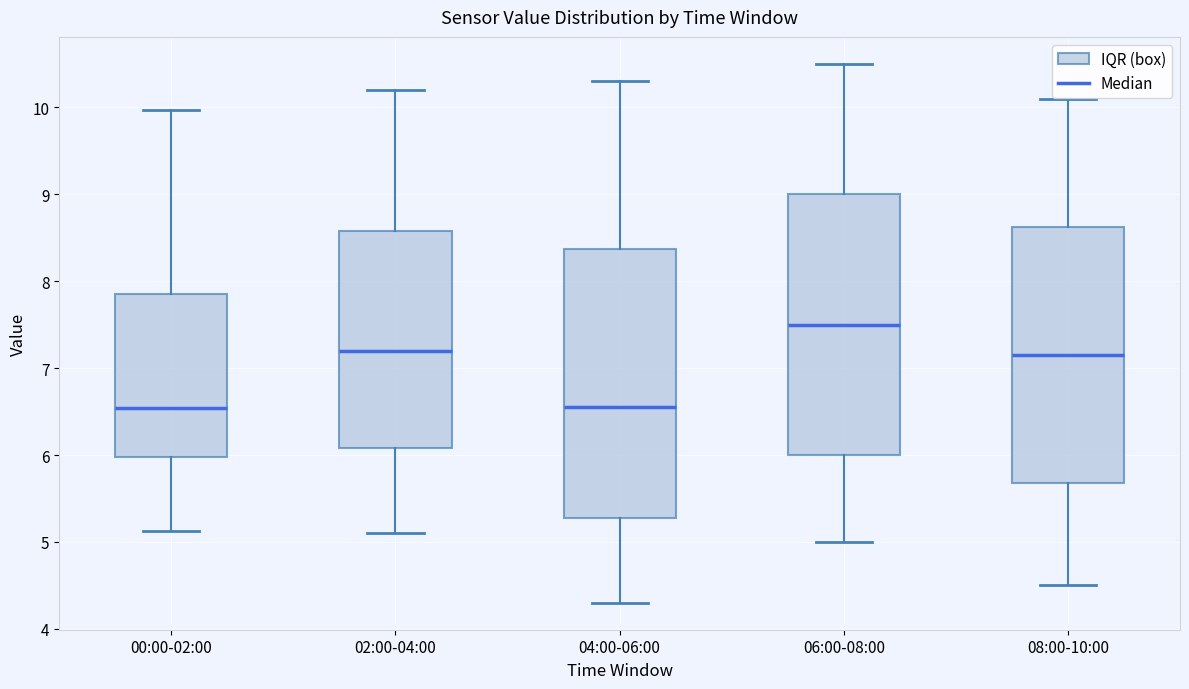

Reading left to right, transcribe this box plot: for each box, give where its median line is, the range the box spans, and where its two whiskers end, as read against the y-axis. The values are not printed on the chart, so give them approximately, as read against the axis.

00:00-02:00: median 6.5, box 6.0 to 7.9, whiskers 5.1 to 10.0
02:00-04:00: median 7.2, box 6.1 to 8.6, whiskers 5.1 to 10.2
04:00-06:00: median 6.6, box 5.3 to 8.4, whiskers 4.3 to 10.3
06:00-08:00: median 7.5, box 6.0 to 9.0, whiskers 5.0 to 10.5
08:00-10:00: median 7.2, box 5.7 to 8.6, whiskers 4.5 to 10.1